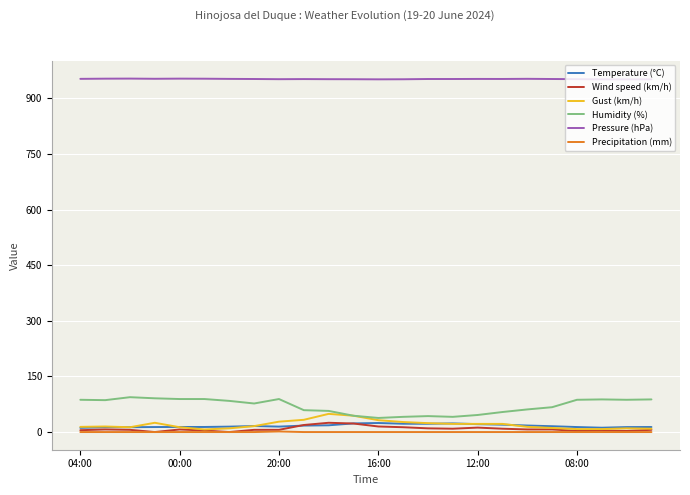

True or false: Pressure (hPa) and Humidity (%) intersect in this chart.

False